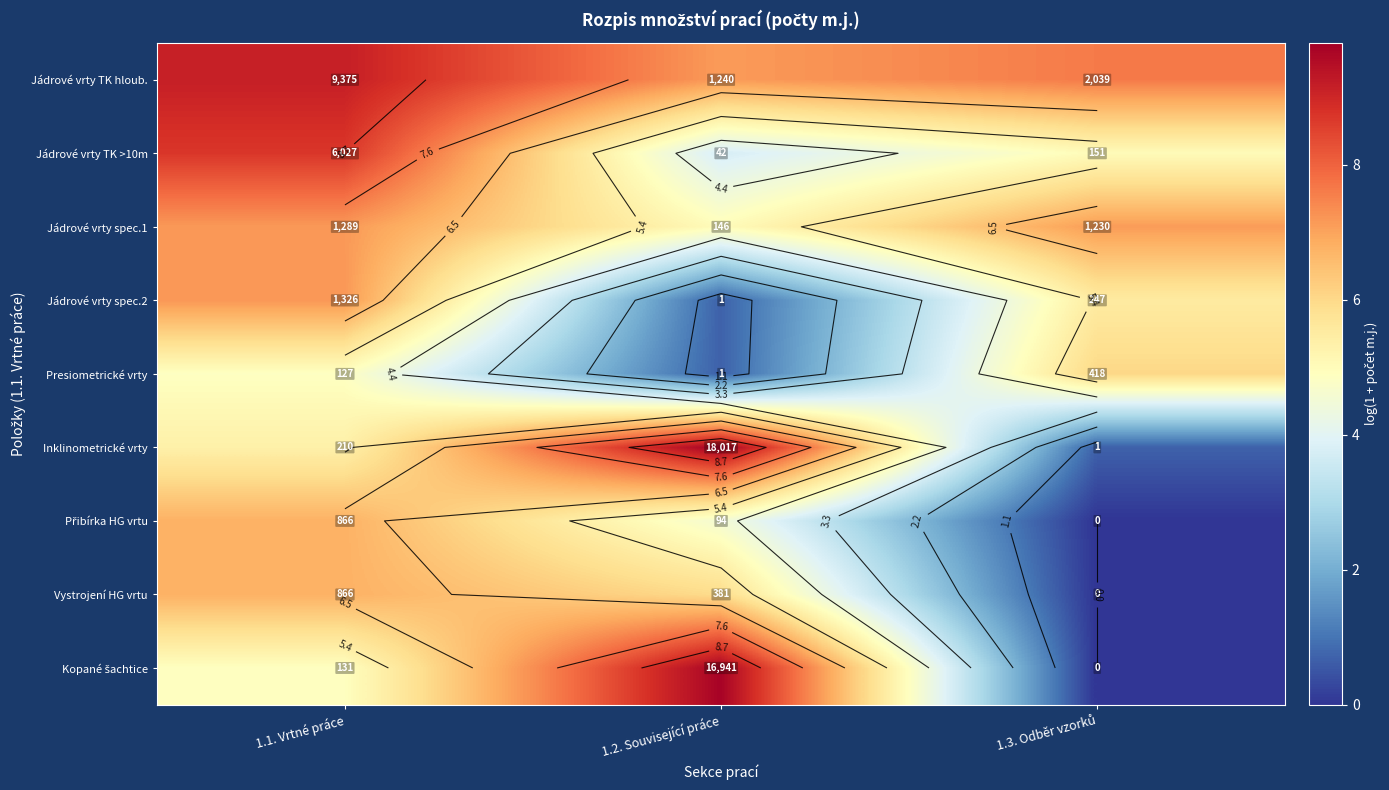

What is the difference between the highest and lowest values at 1.2. Související práce?

9.1